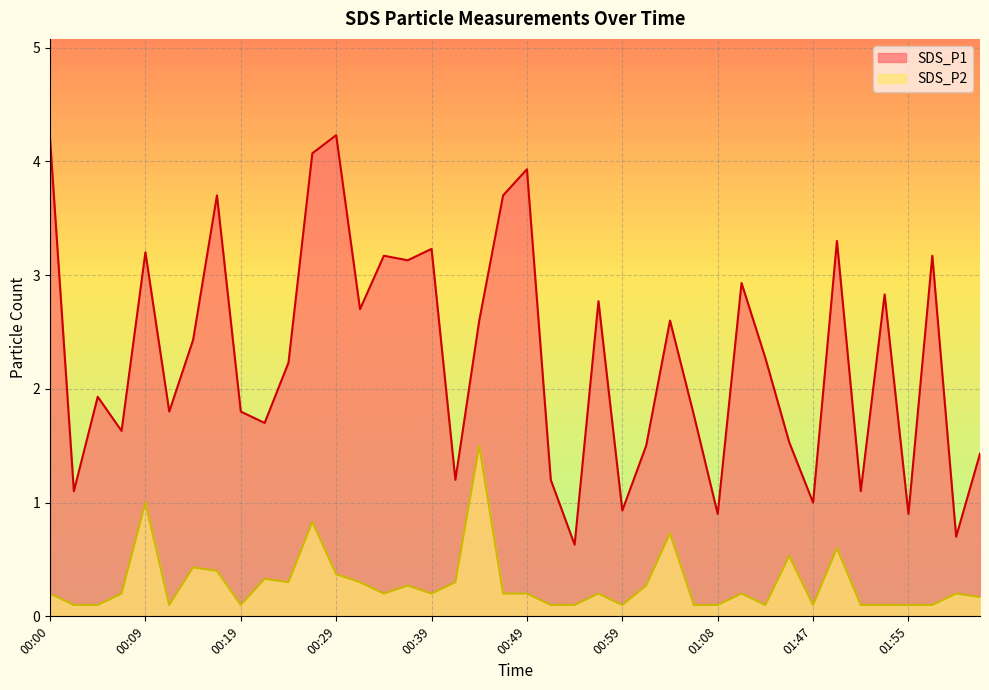

Rank the series at 00:00 from lowest to highest value.

SDS_P2, SDS_P1